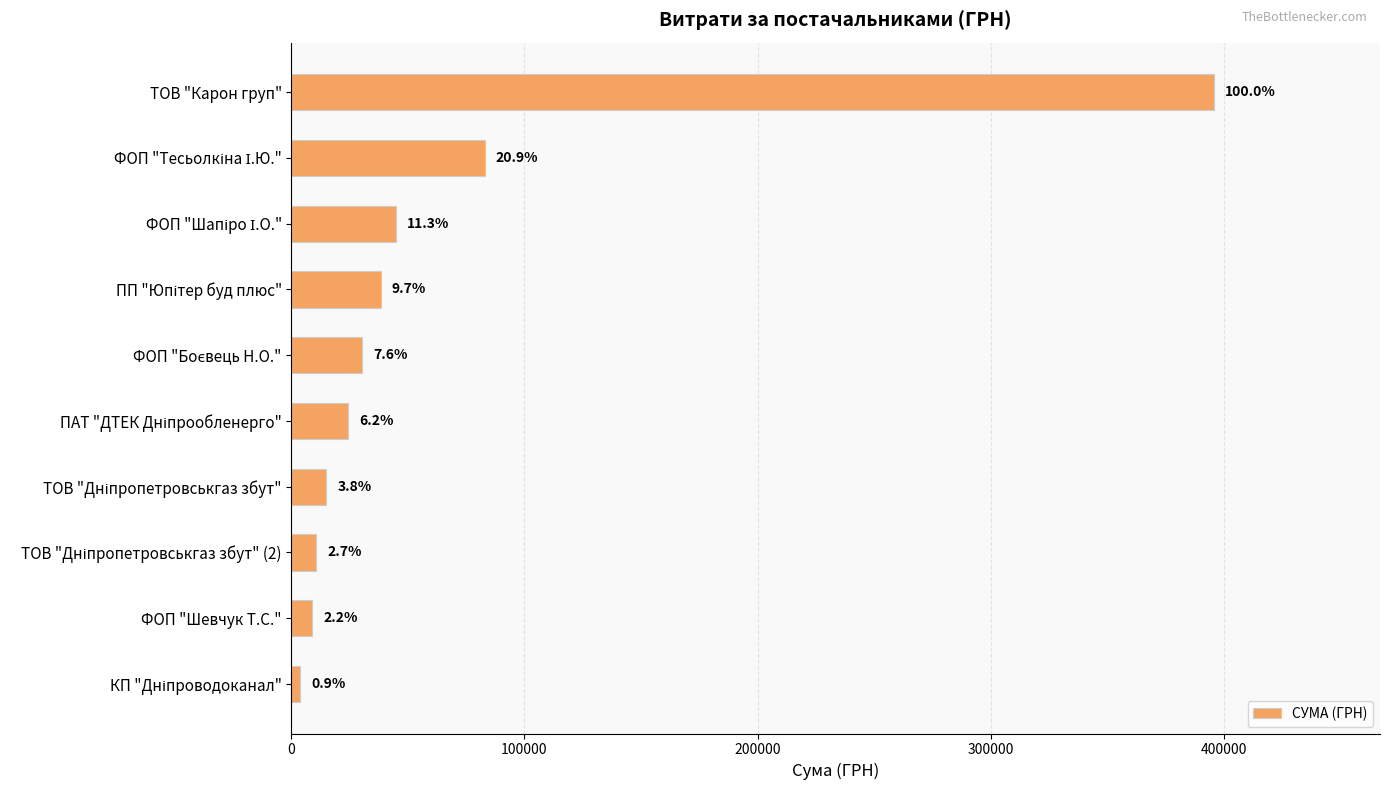

How many bars are there in total?

10